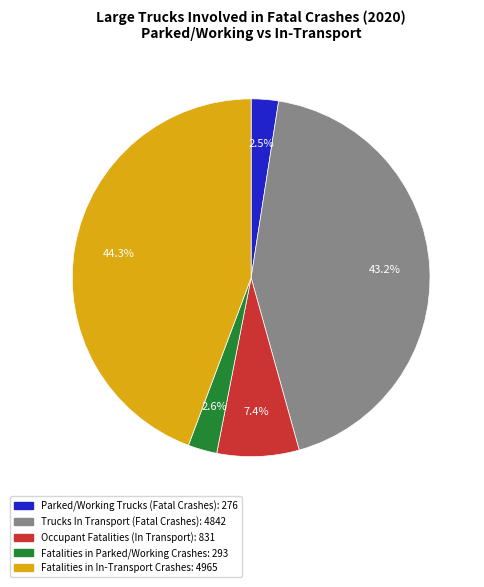

Is there a majority slice in this chart?

No